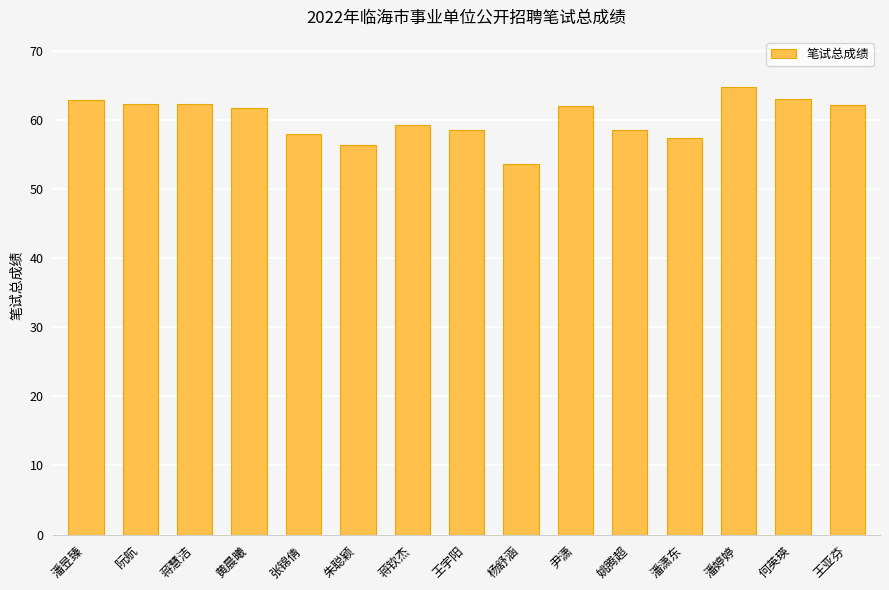

What is the sum of all values?

902.6